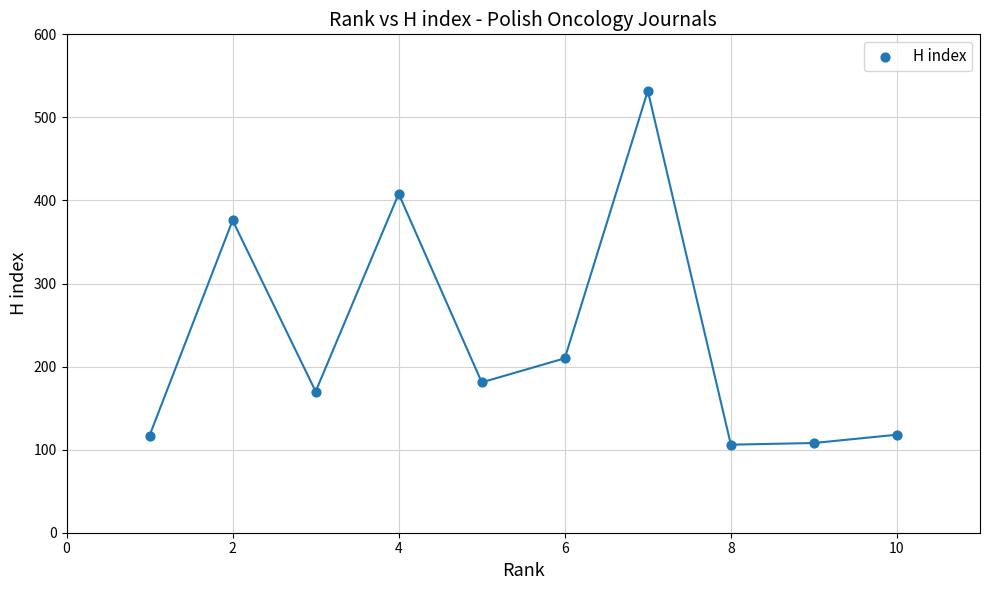

What is the range of Y values (max minus min)?

426